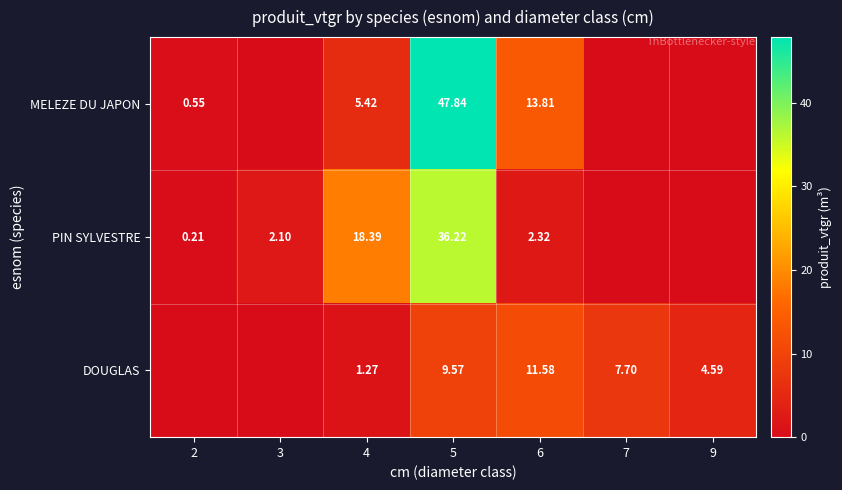

At 5, list the series in order from smallest to largest.

DOUGLAS, PIN SYLVESTRE, MELEZE DU JAPON